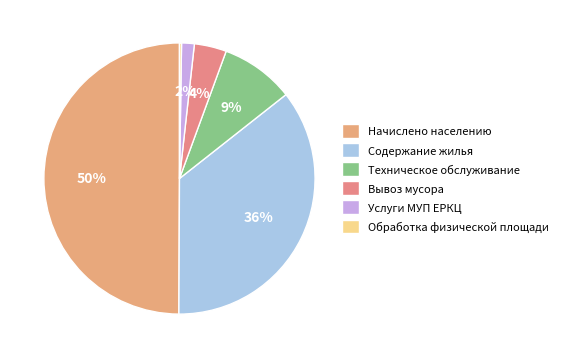

Rank the categories by value from highest to lowest.

Начислено населению, Содержание жилья, Техническое обслуживание, Вывоз мусора, Услуги МУП ЕРКЦ, Обработка физической площади